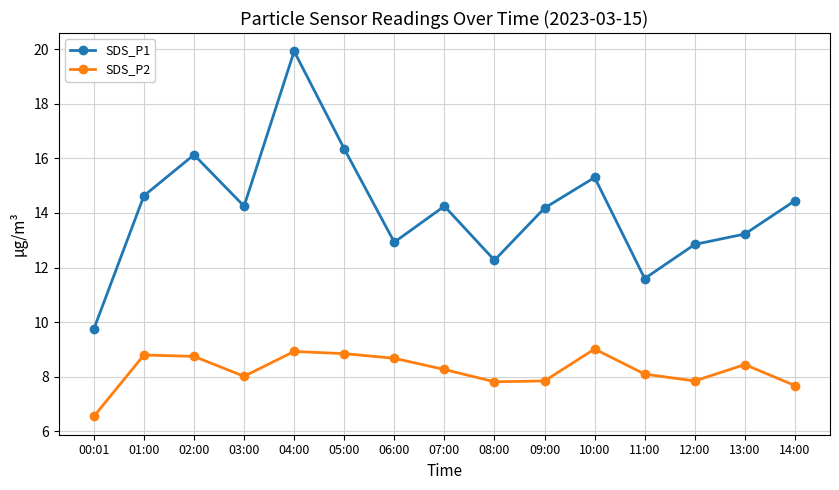

True or false: SDS_P1 and SDS_P2 cross at least once.

False